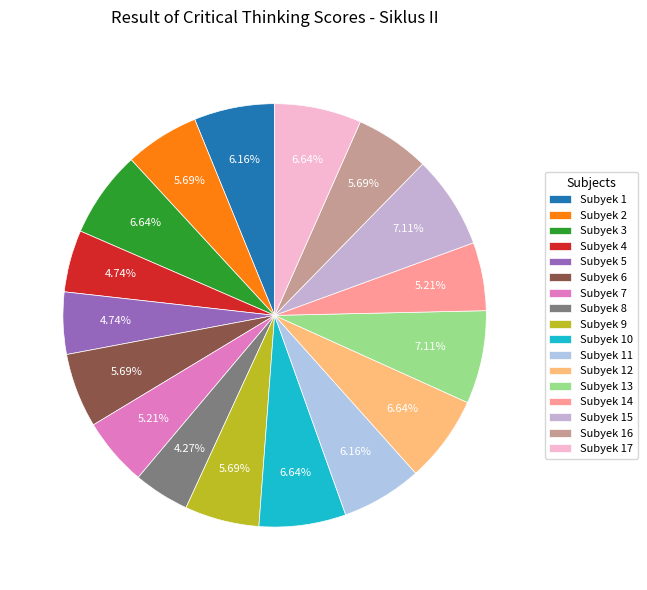

Which has a higher value, Subyek 1 or Subyek 2?

Subyek 1